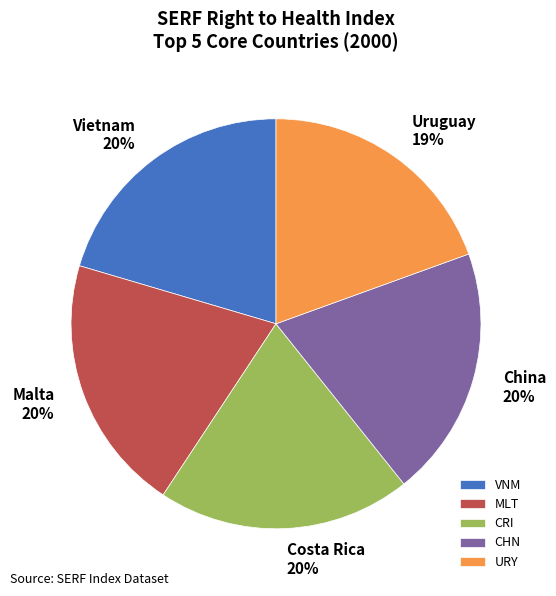

Is it true that MLT is 20% of the pie?

True